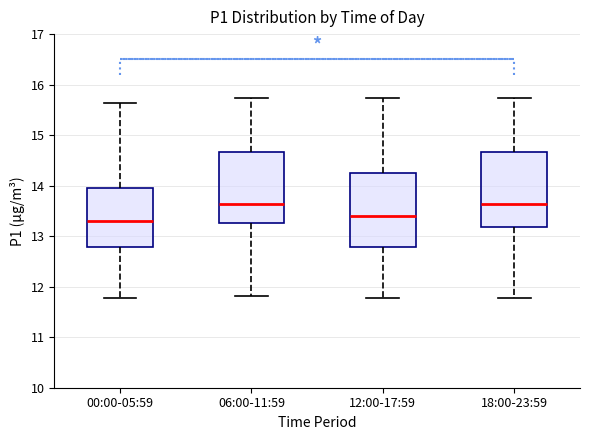

Where is the upper edge of the box for 12:00-17:59 on the y-axis? The values are not printed on the chart, so give them approximately, as read against the axis.

14.2